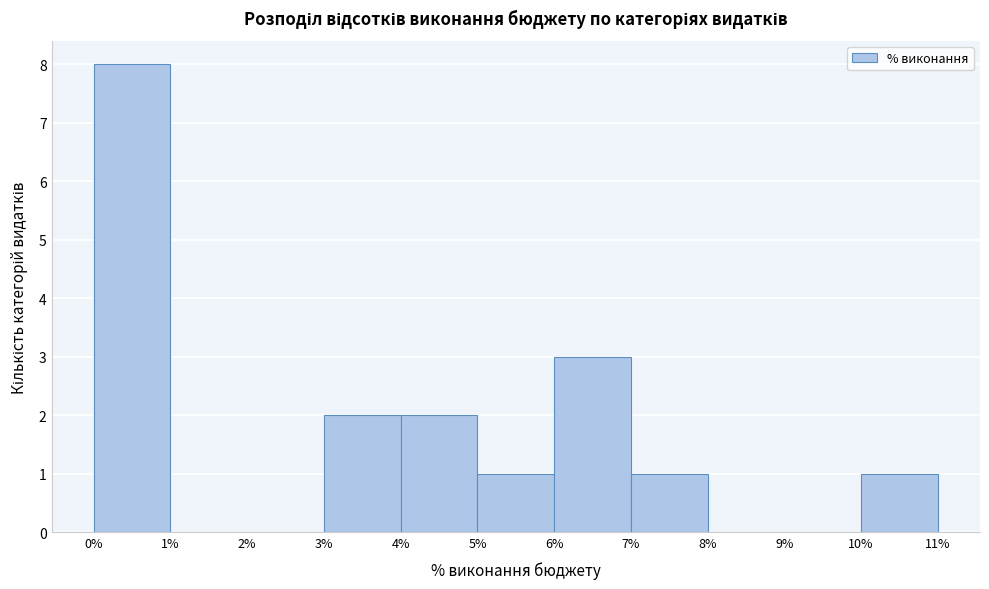

Reading left to right, transcribe this chart: for each bar, give the range it covers on the x-axis and its height. The values are not printed on the chart, so give them approximately, as read against the axis.

0% to 1%: 8
1% to 2%: 0
2% to 3%: 0
3% to 4%: 2
4% to 5%: 2
5% to 6%: 1
6% to 7%: 3
7% to 8%: 1
8% to 9%: 0
9% to 10%: 0
10% to 11%: 1